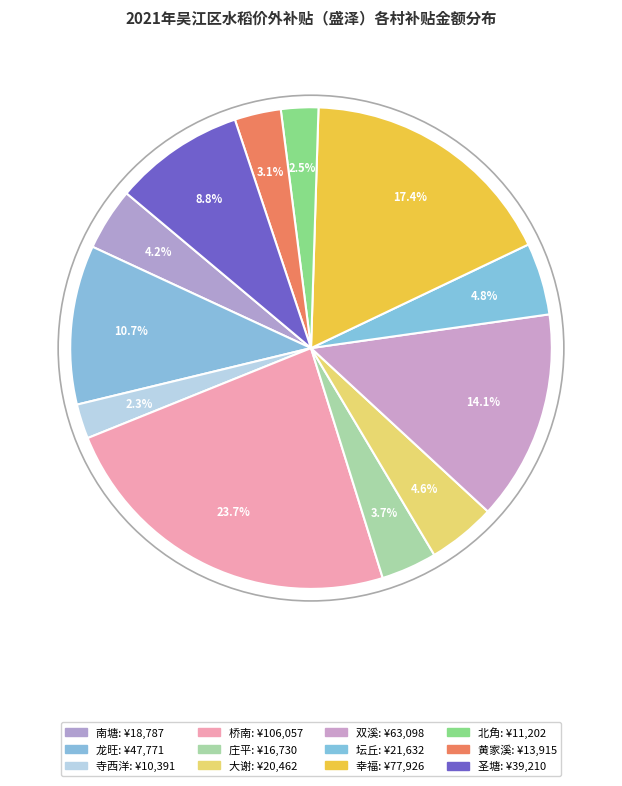

How many slices are in this pie chart?

12